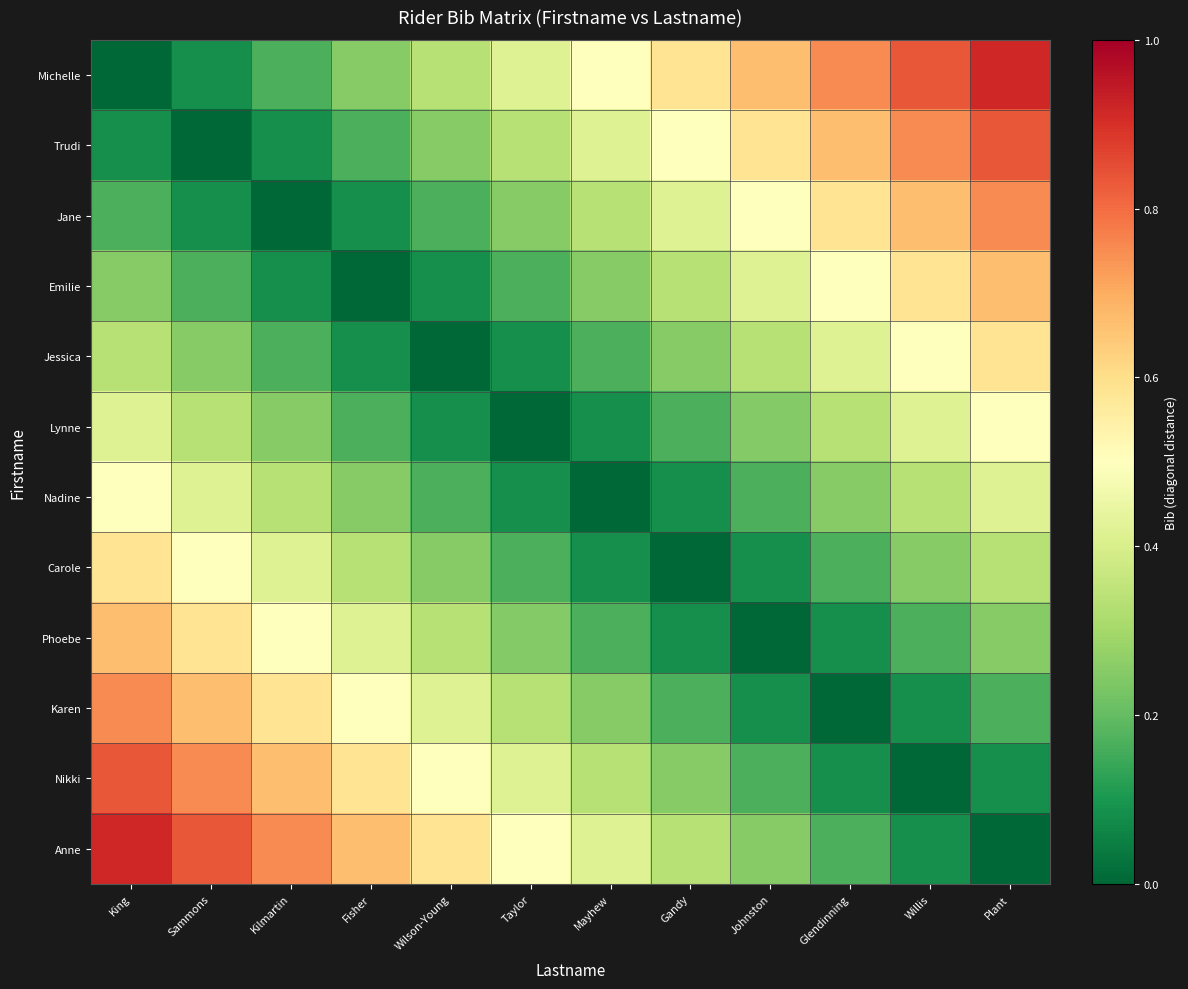

What is the maximum value shown in the chart?

0.9